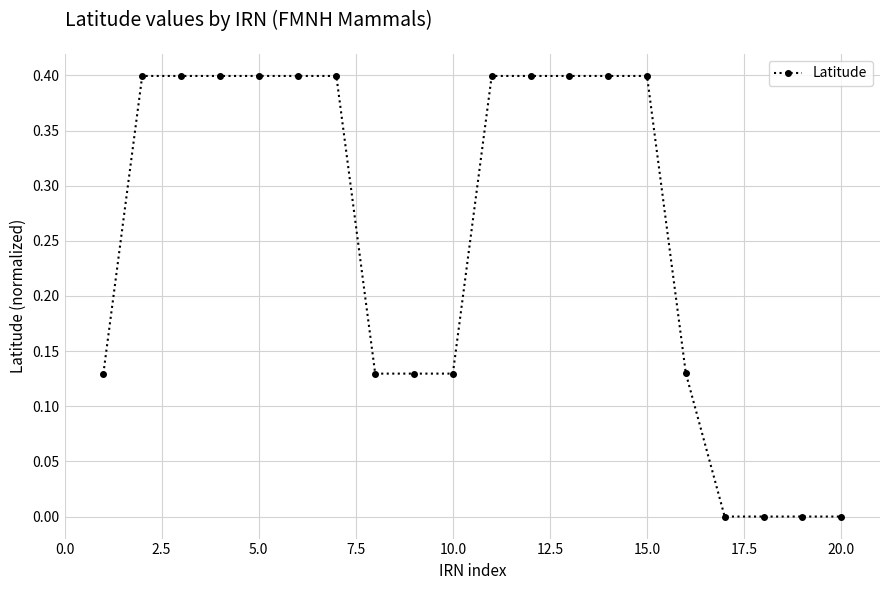

What is the difference between the maximum and minimum values?

0.4